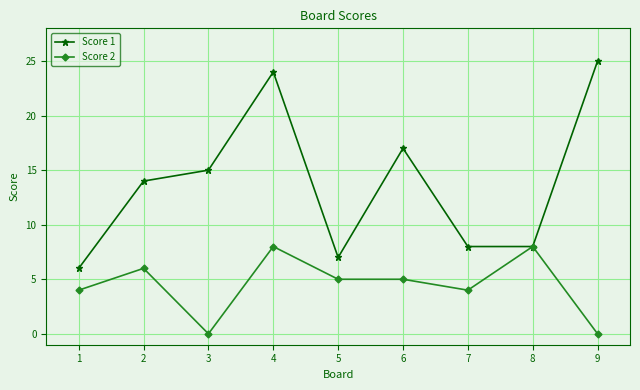

Read the Score 1 value at 8, to the nearest 5.

10